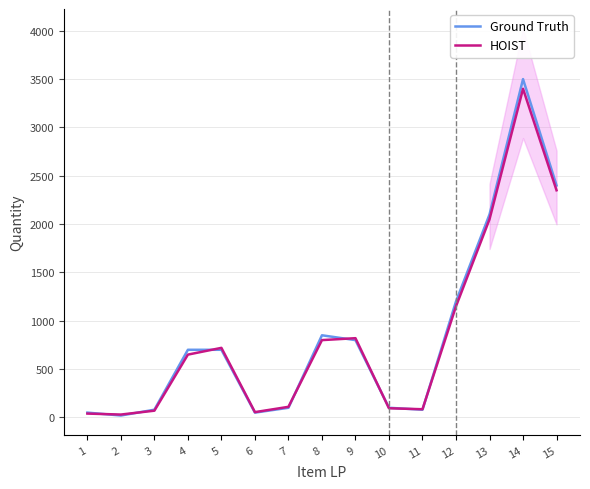

Rank the series at 5 from lowest to highest value.

Ground Truth, HOIST